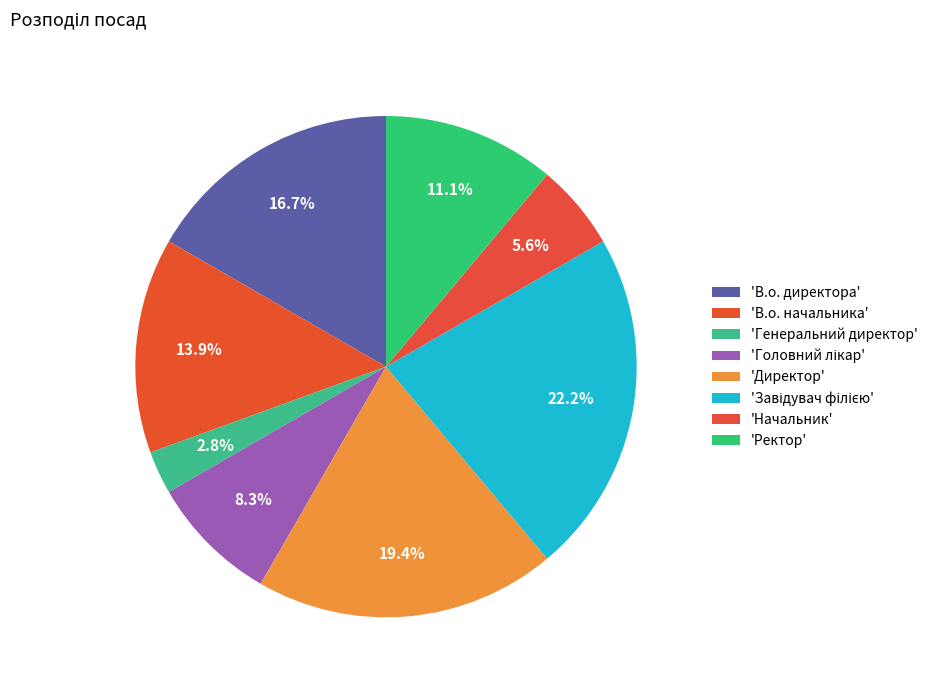

Count the number of slices in the pie.

8